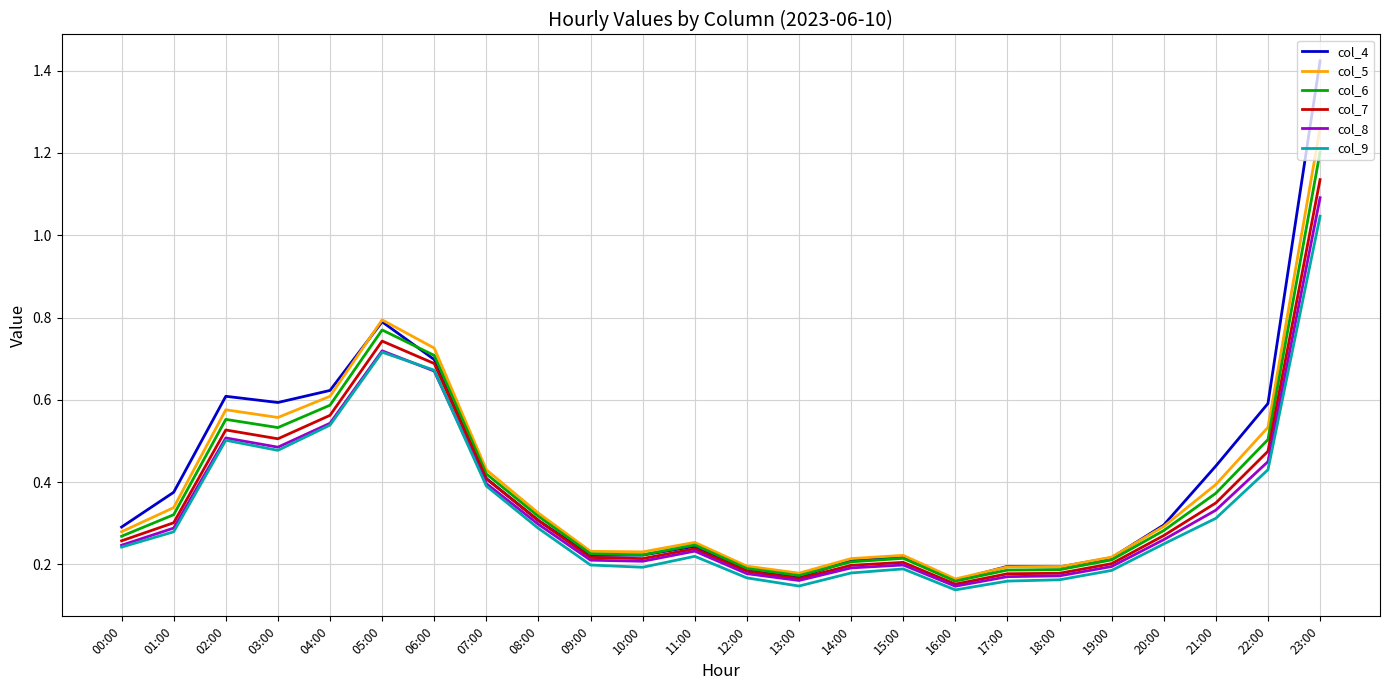

Is it true that col_5 equals 0.3 at 15:00?

False